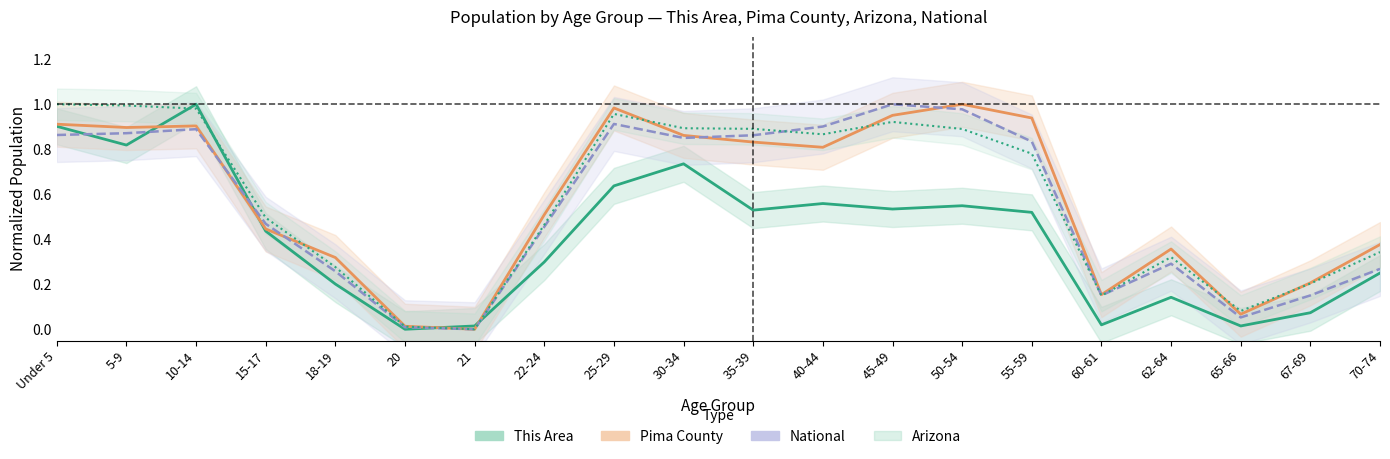

What is the spread (max minus min) of values at 62-64?

0.2